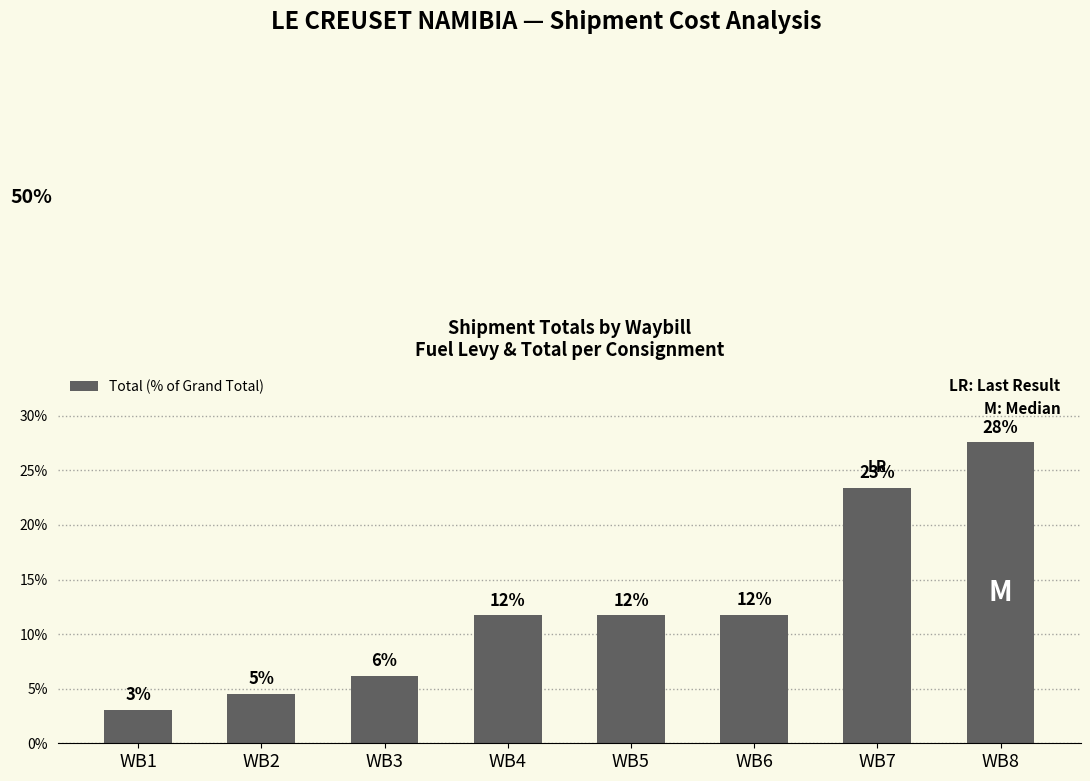

Rank the categories by value from lowest to highest.

WB1, WB2, WB3, WB4, WB5, WB6, WB7, WB8